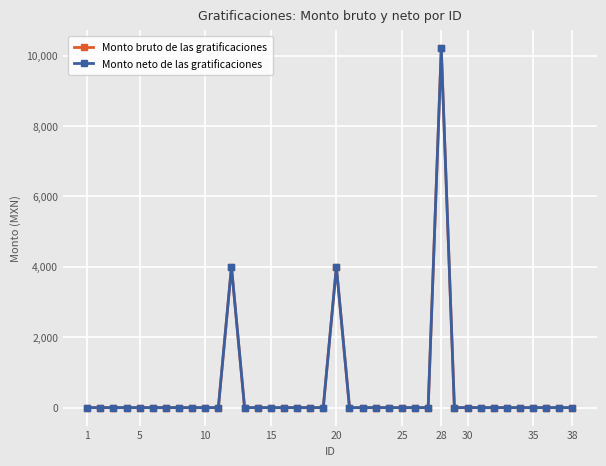

Is this an area chart (filled region under the line)?

No